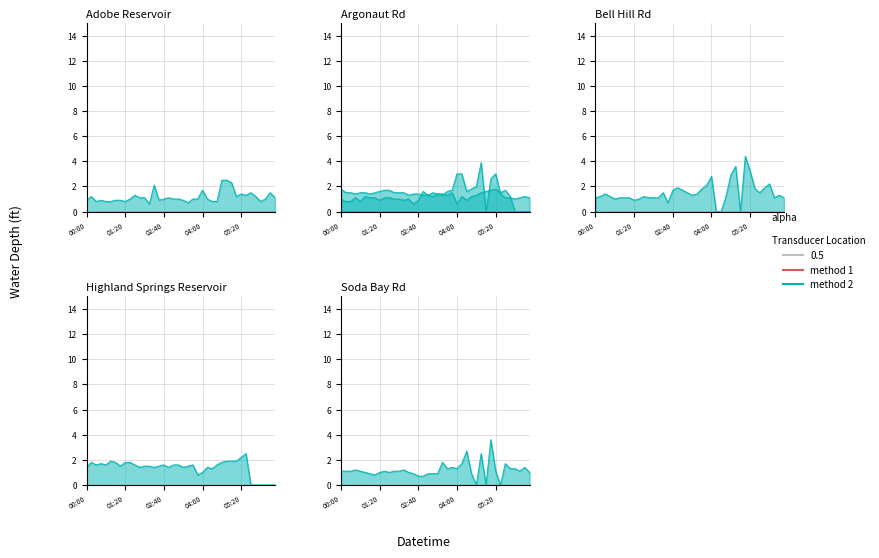

The value of col_33 at 04:00 is 0.3. True or false?

False